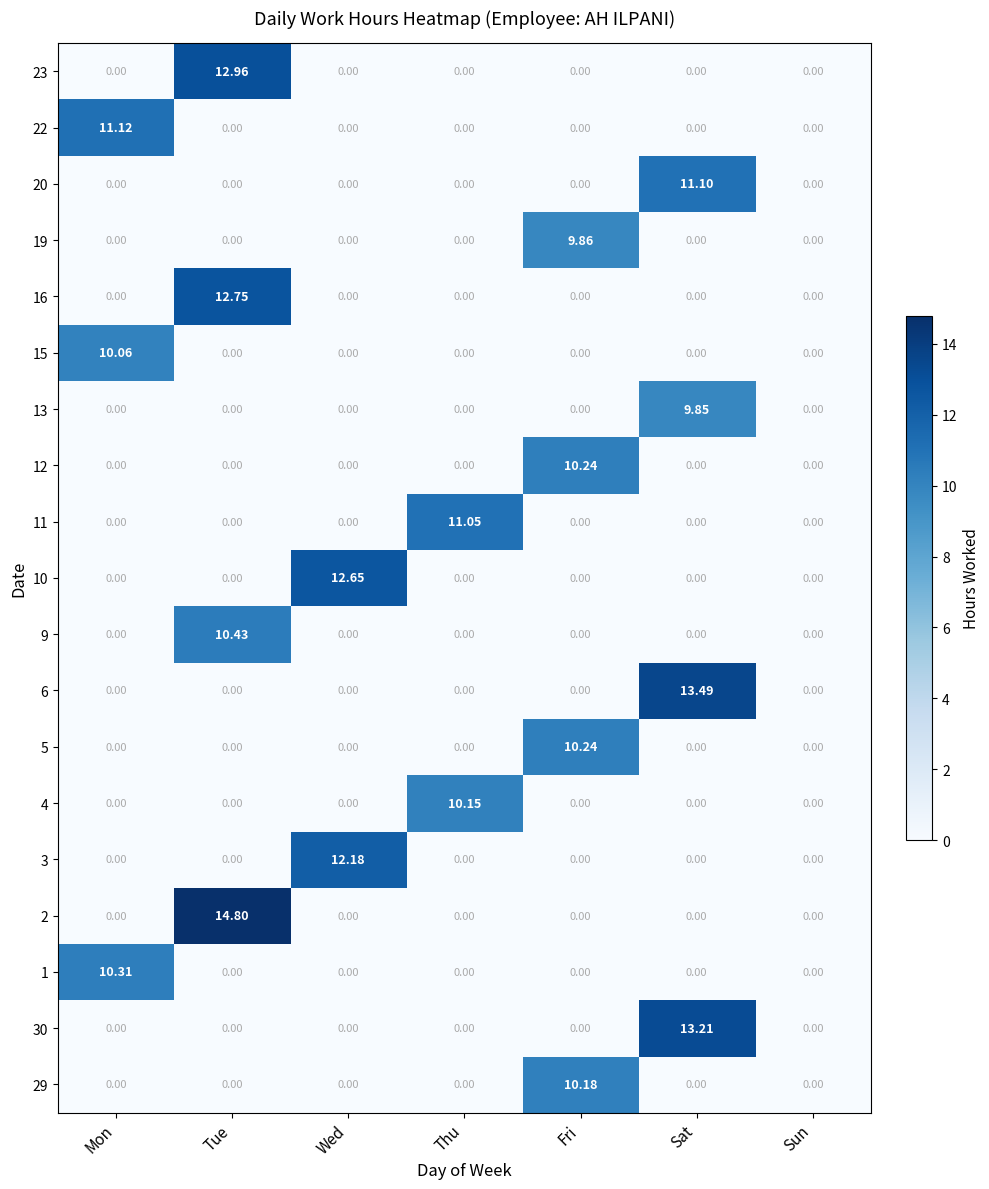

At which category is the sum across all series the highest?

Tue